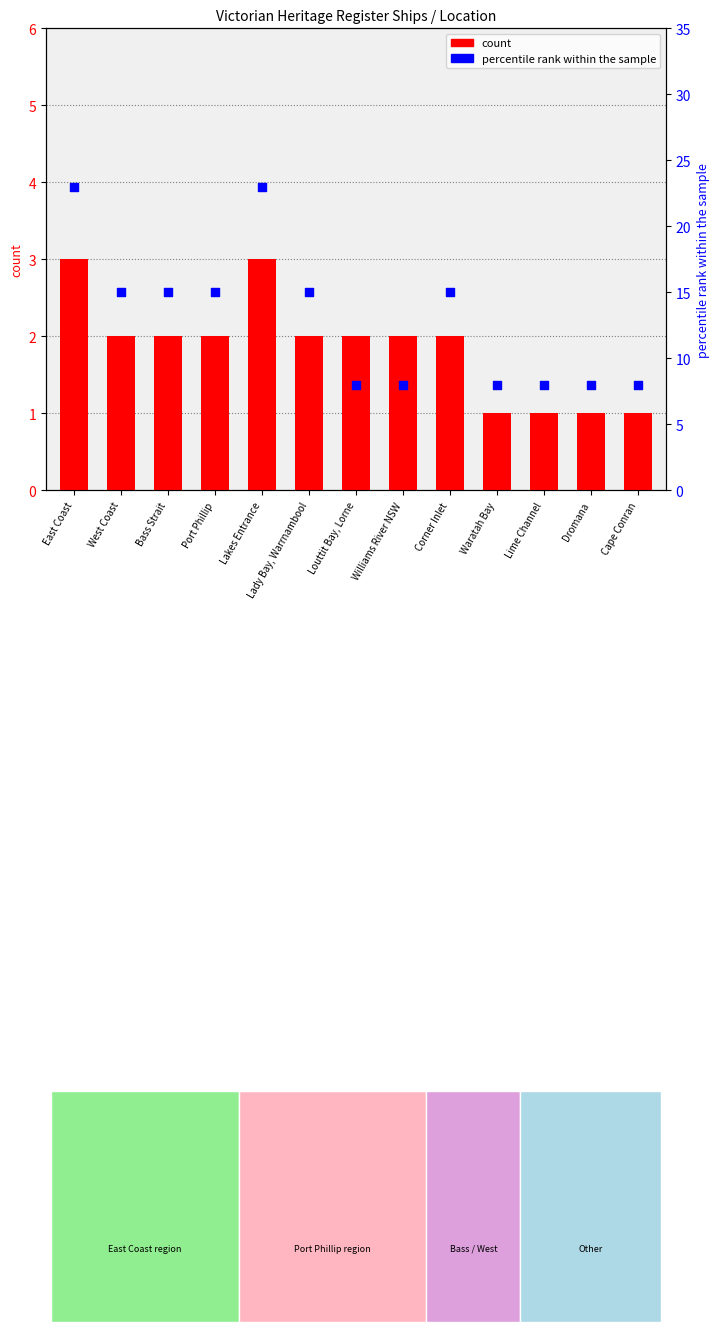

Which series reaches the maximum Y coordinate?

percentile rank within the sample